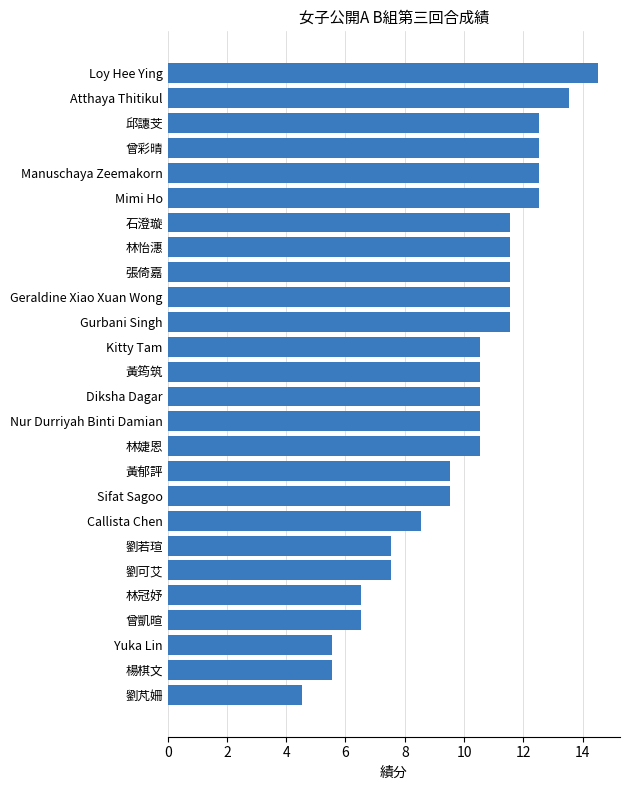

What is the average value?

10.0